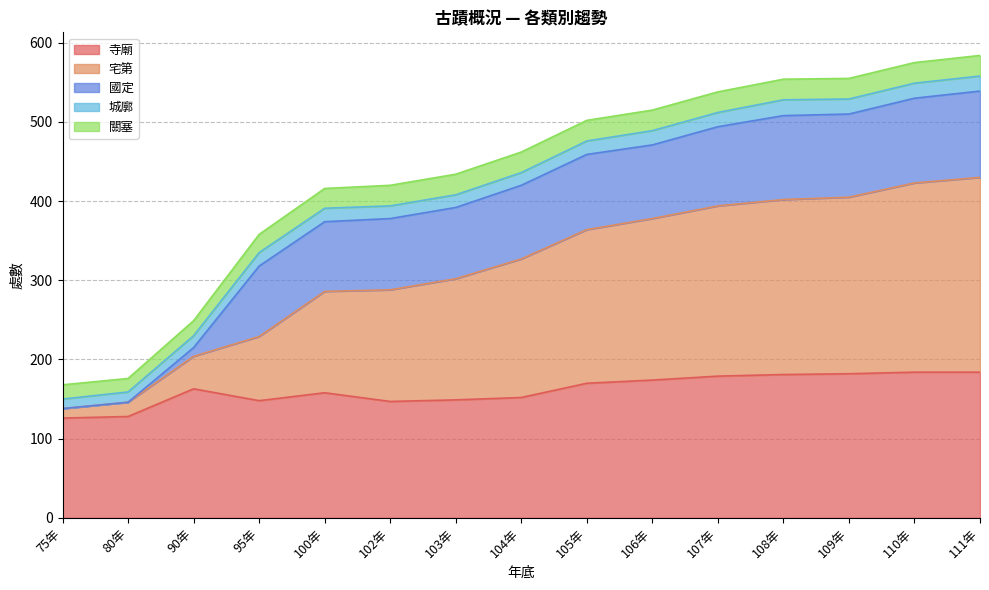

What is the approximate value of 關塞 at 75年?

18